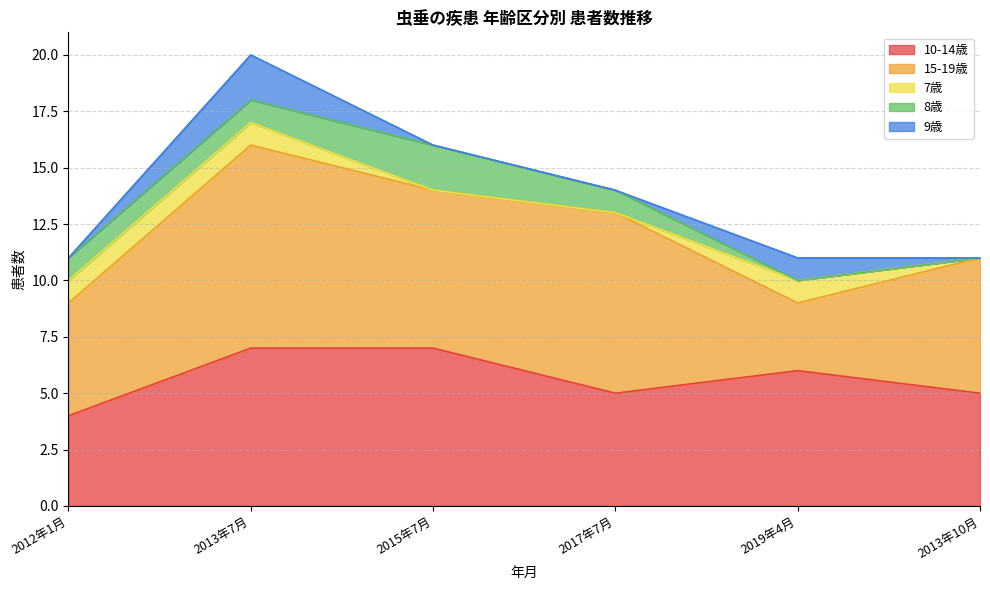

How many series are shown in this chart?

5